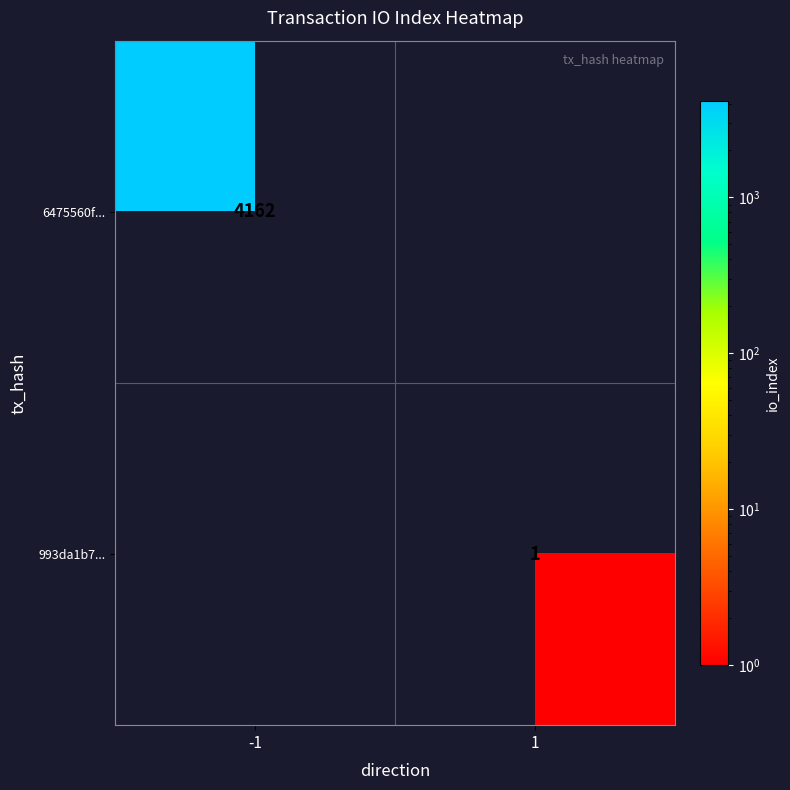

Is it true that 6475560f... equals 6237 at -1?

False